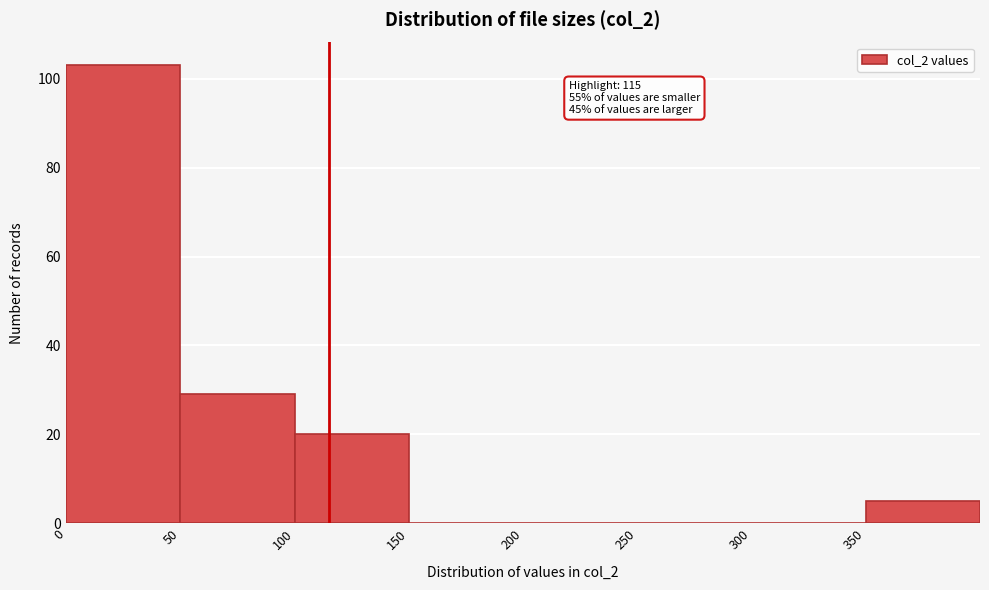

Which range on the x-axis has the tallest bar?

0 to 50